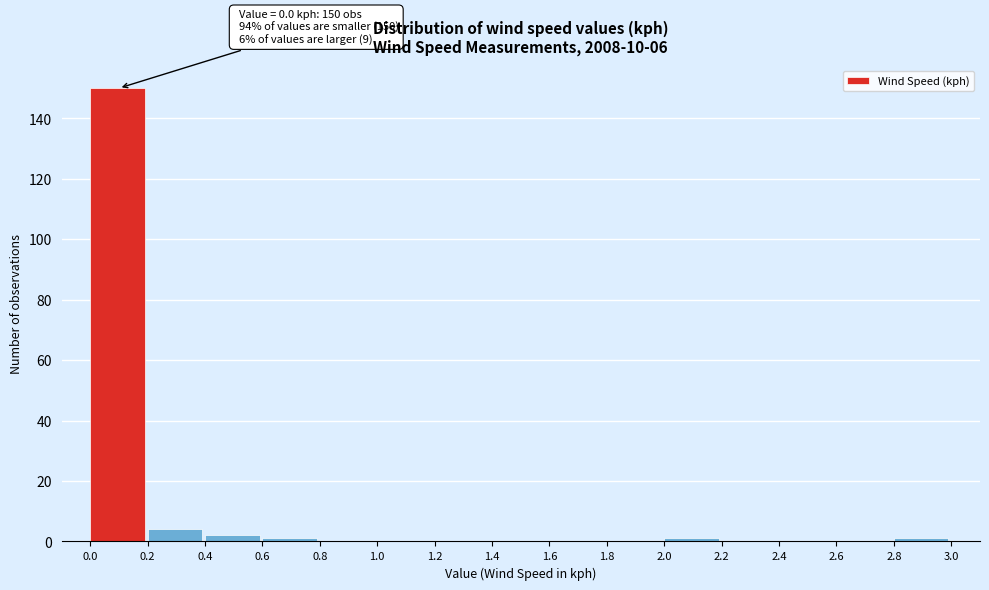

Which range on the x-axis has the tallest bar?

0.0 to 0.2